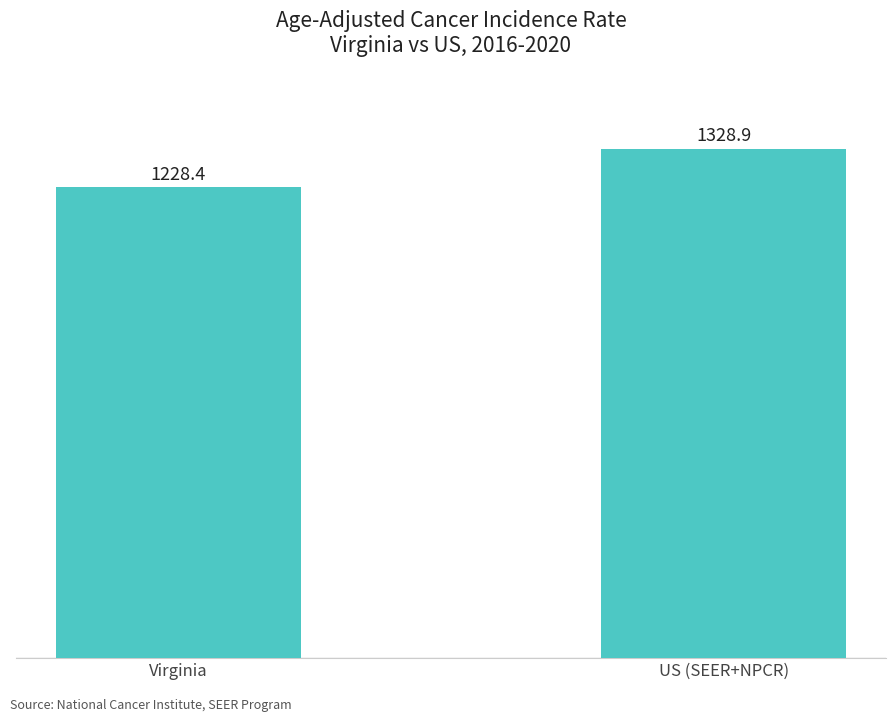

What is the change in value from Virginia to US (SEER+NPCR)?

+100.5